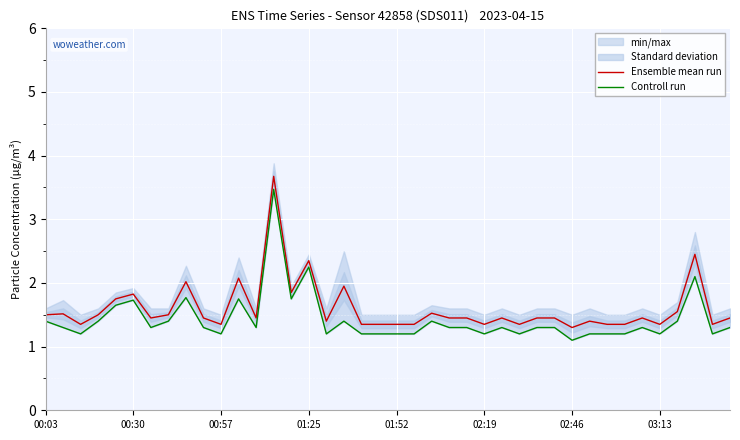

Which series has the largest total across all categories?

Ensemble mean run